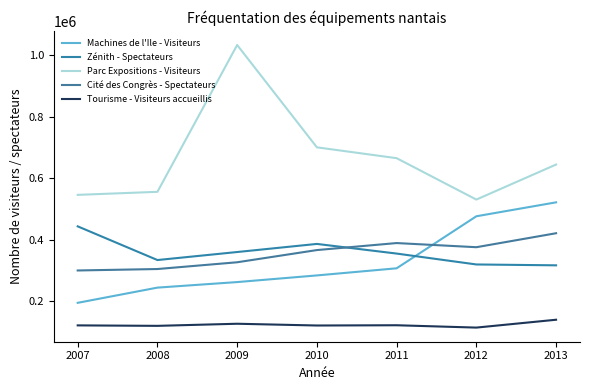

What is the maximum value for Parc Expositions - Visiteurs?

1033000